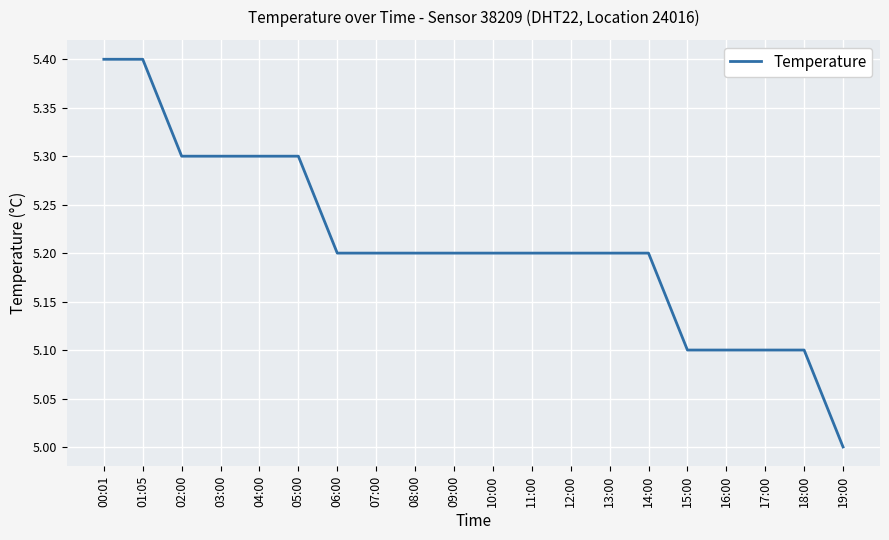

Approximately how many times larger is the value at 11:00 compared to 14:00?

1.0